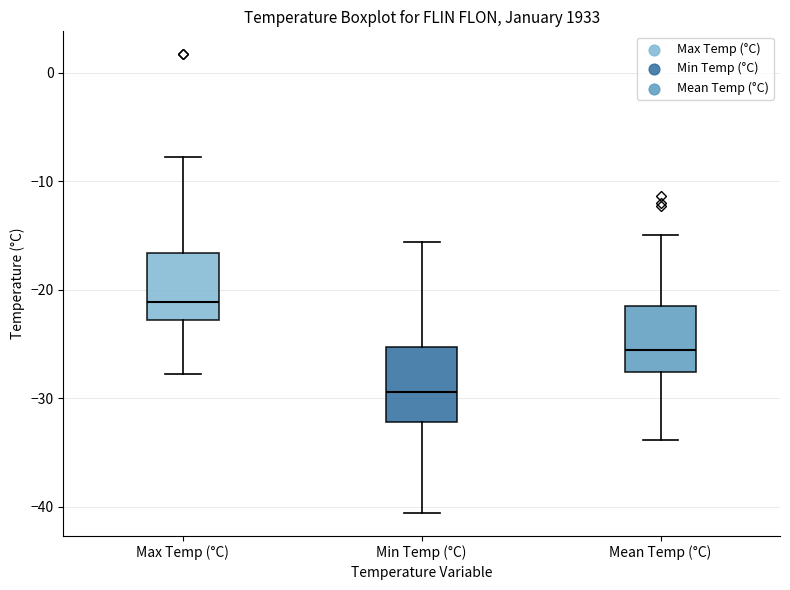

Reading left to right, read every box against the y-axis: the position of its median line, the range the box covers, and the ends of its whiskers. The values are not printed on the chart, so give them approximately, as read against the axis.

Max Temp (°C): median -21, box -23 to -17, whiskers -28 to -8
Min Temp (°C): median -29, box -32 to -25, whiskers -41 to -16
Mean Temp (°C): median -26, box -28 to -22, whiskers -34 to -15